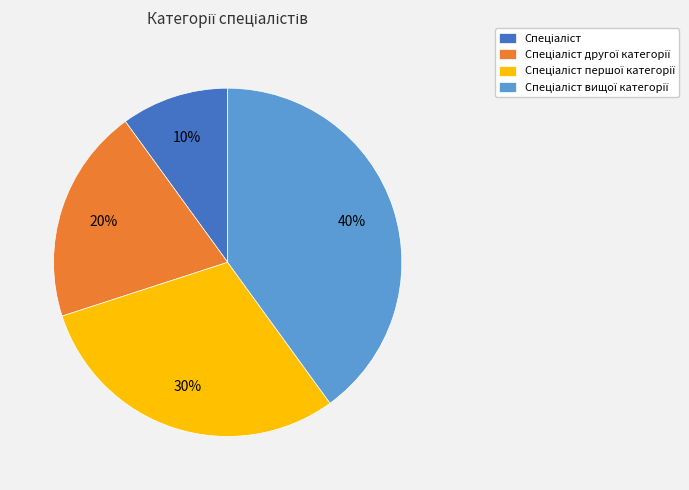

Is there a majority slice in this chart?

No